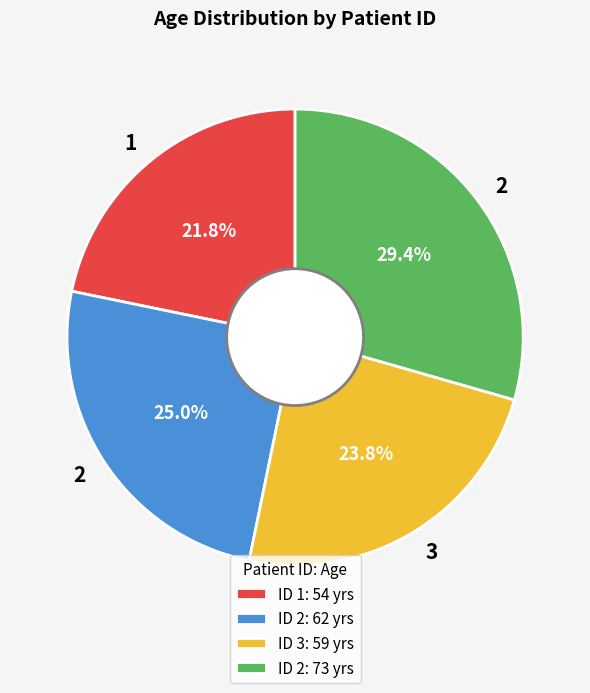

What portion of the pie excludes ID 1: 54 yrs?

78.2%